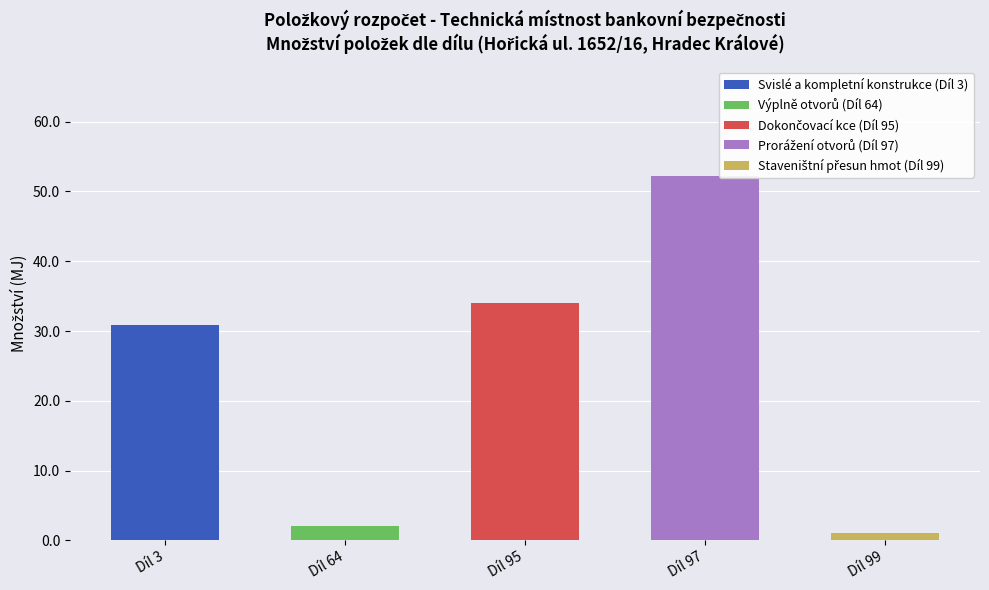

Reading left to right, transcribe the values for Svislé a kompletní konstrukce (Díl 3).

Díl 3=30.8	Díl 64=0.0	Díl 95=0.0	Díl 97=0.0	Díl 99=0.0